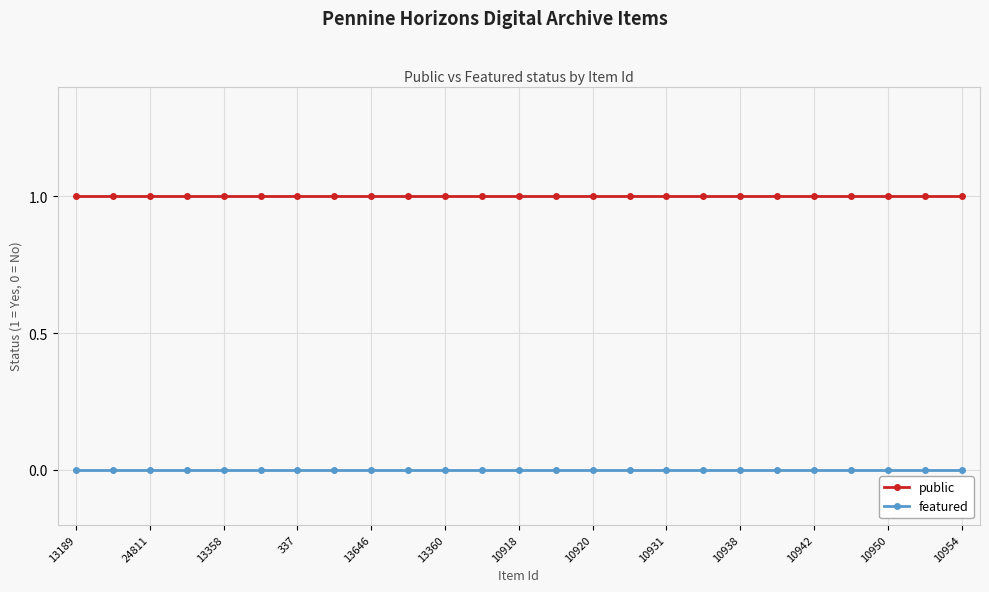

What is the value of the public point at the 7th from the left?

1